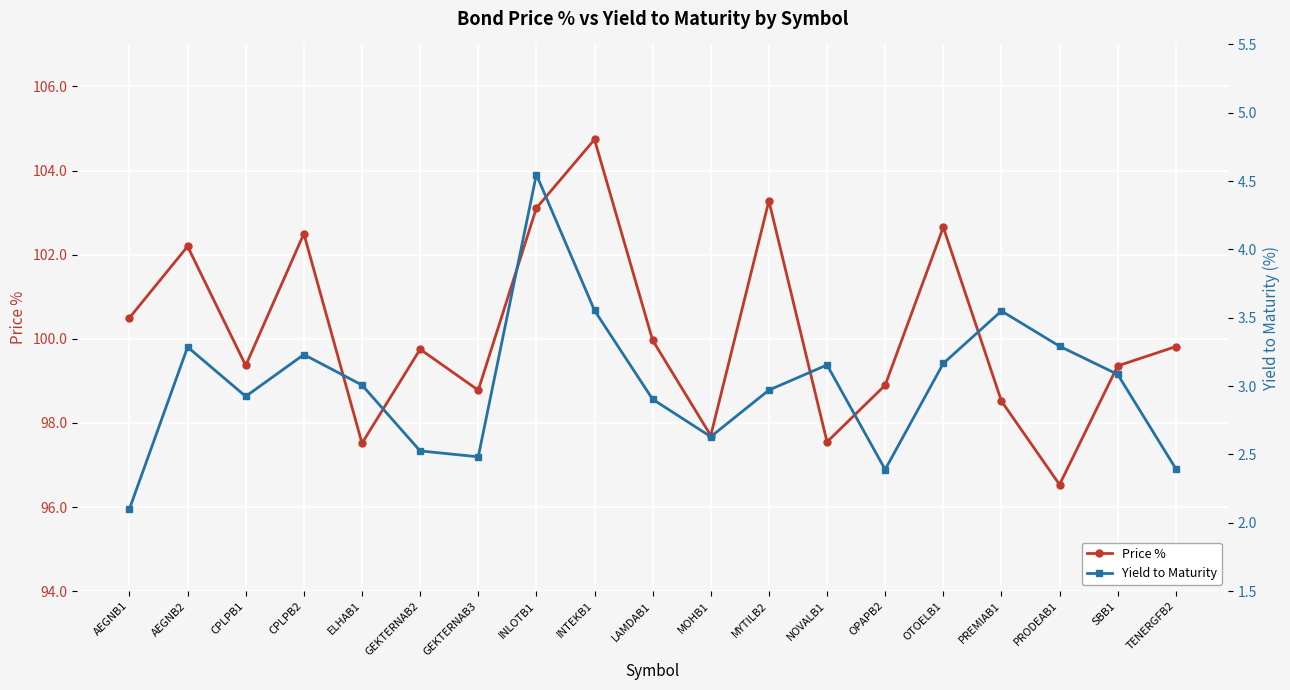

What are all the series names shown in the legend?

Price %, Yield to Maturity